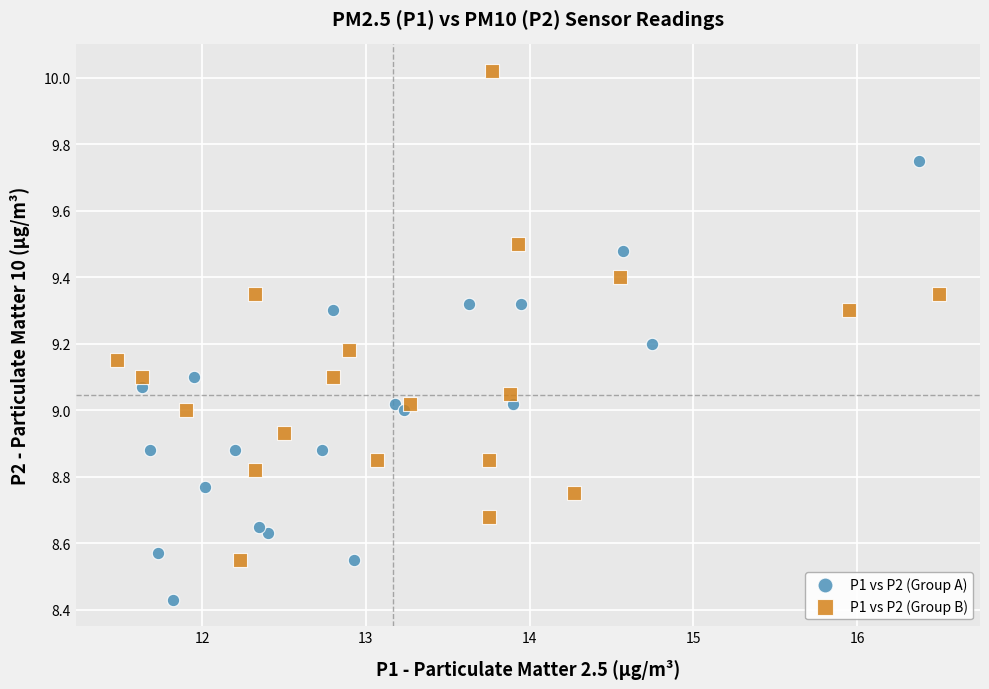

Which series reaches the maximum Y coordinate?

P1 vs P2 (Group B)